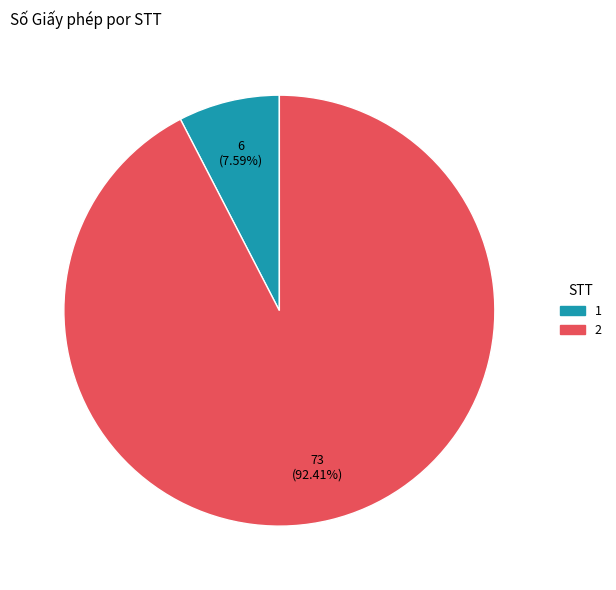

To the nearest percent, what percentage of the pie is 2?

92%